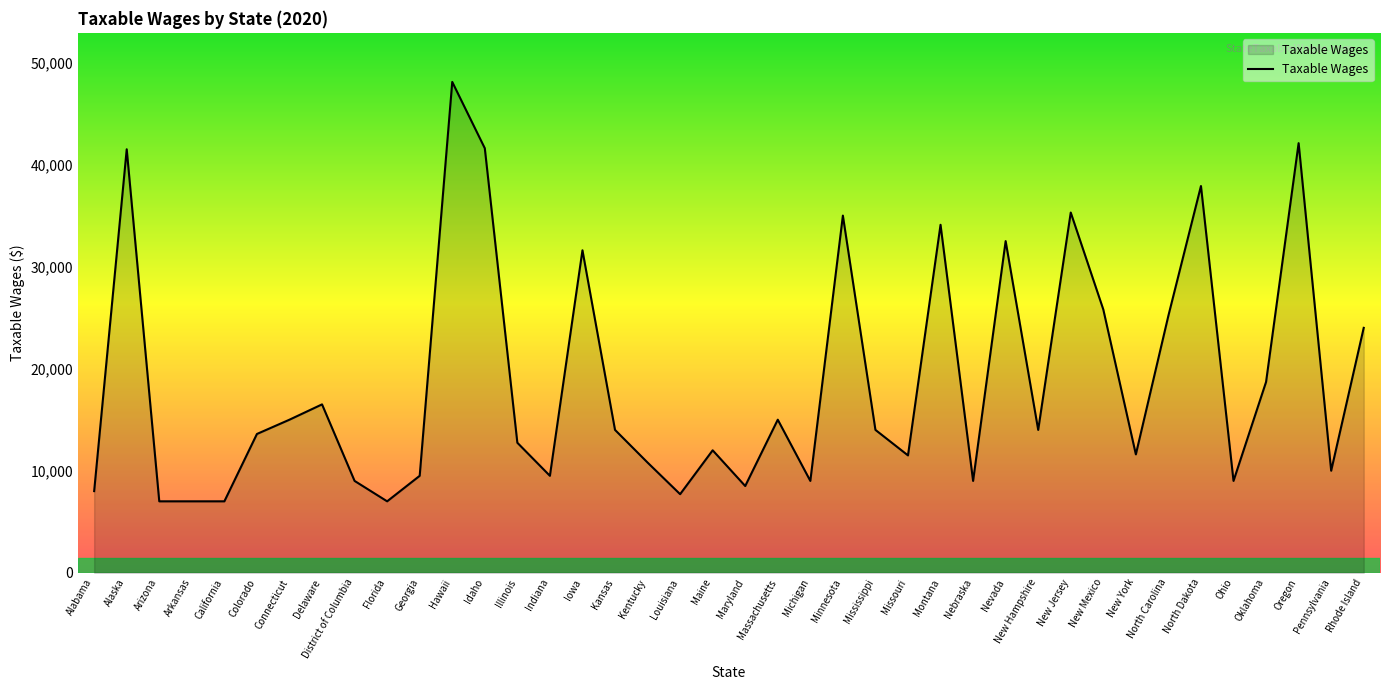

What is the difference between the values at New Mexico and Iowa?

5800